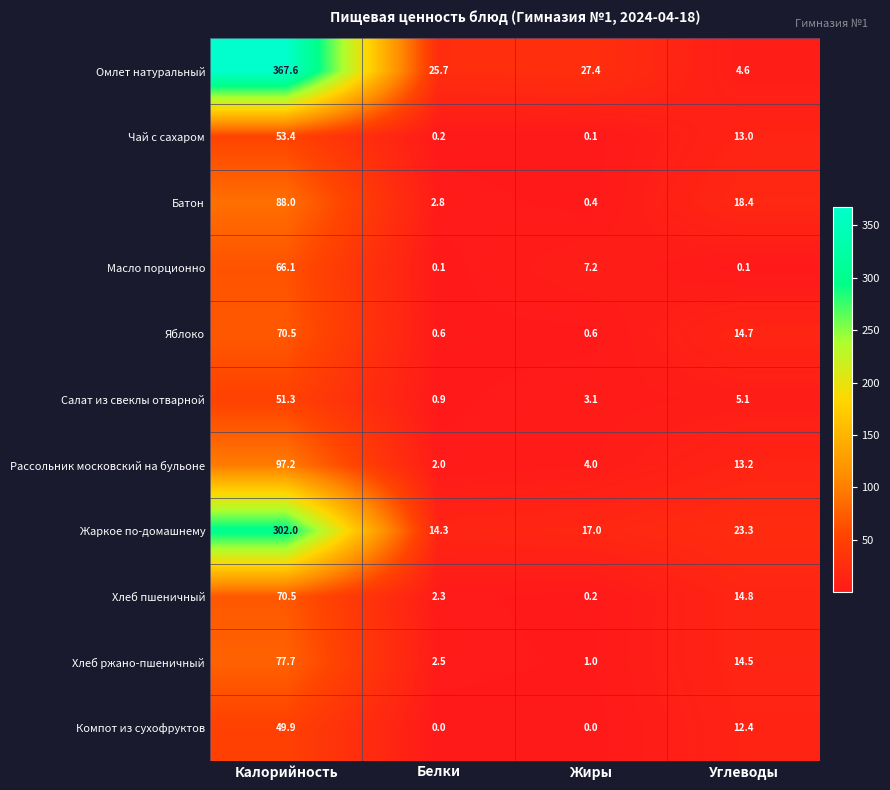

At which label does Масло порционно first exceed 7?

Калорийность